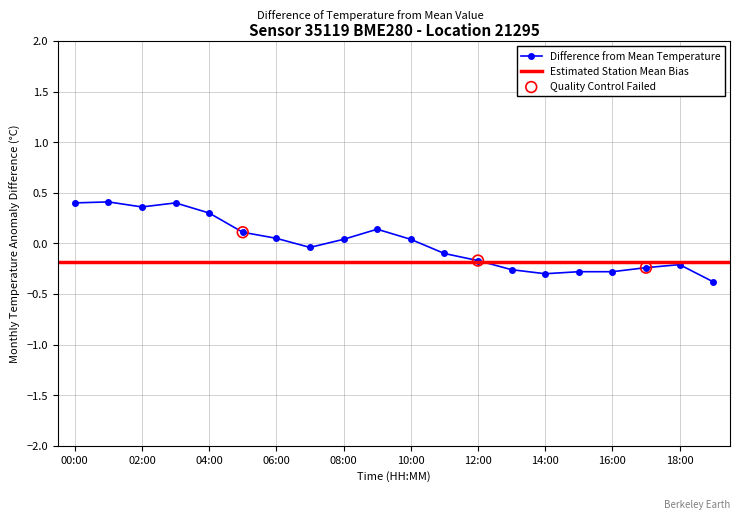

Between 10:00 and 08:00, which is larger?

10:00